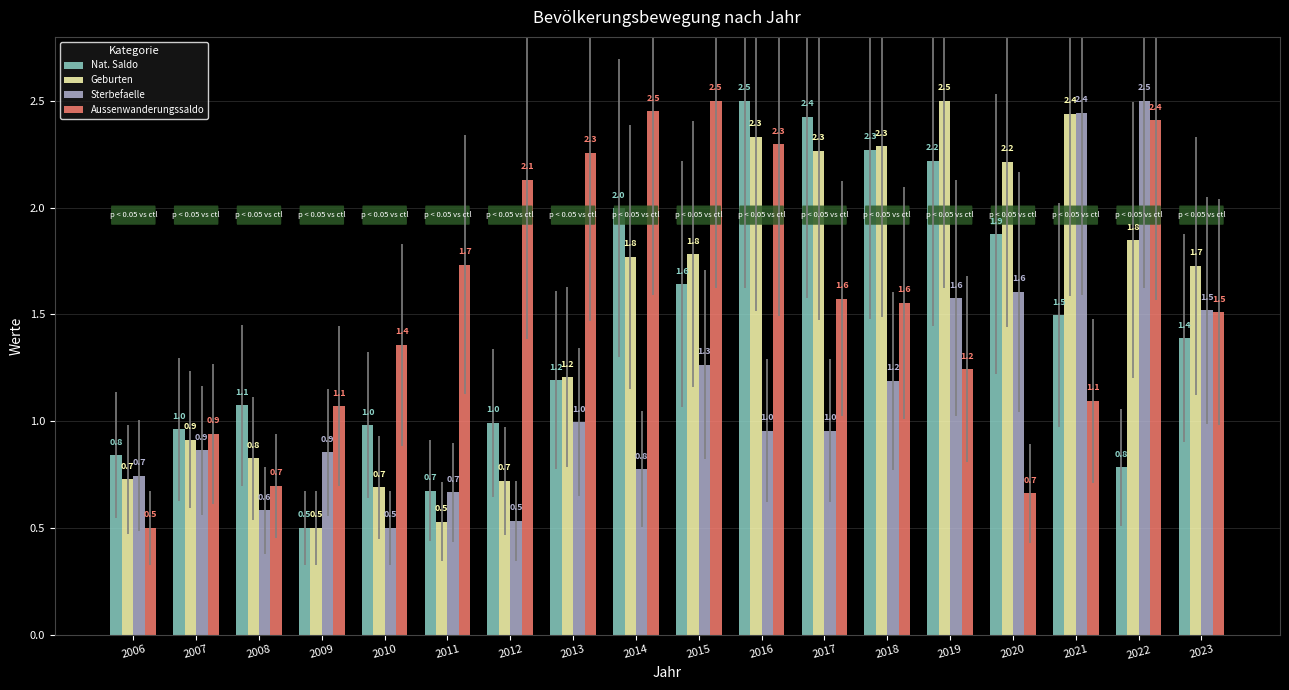

Reading left to right, extract all data points from this chart.

Nat. Saldo: 2006=0.8	2007=1.0	2008=1.1	2009=0.5	2010=1.0	2011=0.7	2012=1.0	2013=1.2	2014=2.0	2015=1.6	2016=2.5	2017=2.4	2018=2.3	2019=2.2	2020=1.9	2021=1.5	2022=0.8	2023=1.4
Geburten: 2006=0.7	2007=0.9	2008=0.8	2009=0.5	2010=0.7	2011=0.5	2012=0.7	2013=1.2	2014=1.8	2015=1.8	2016=2.3	2017=2.3	2018=2.3	2019=2.5	2020=2.2	2021=2.4	2022=1.8	2023=1.7
Sterbefaelle: 2006=0.7	2007=0.9	2008=0.6	2009=0.9	2010=0.5	2011=0.7	2012=0.5	2013=1.0	2014=0.8	2015=1.3	2016=1.0	2017=1.0	2018=1.2	2019=1.6	2020=1.6	2021=2.4	2022=2.5	2023=1.5
Aussenwanderungssaldo: 2006=0.5	2007=0.9	2008=0.7	2009=1.1	2010=1.4	2011=1.7	2012=2.1	2013=2.3	2014=2.5	2015=2.5	2016=2.3	2017=1.6	2018=1.6	2019=1.2	2020=0.7	2021=1.1	2022=2.4	2023=1.5